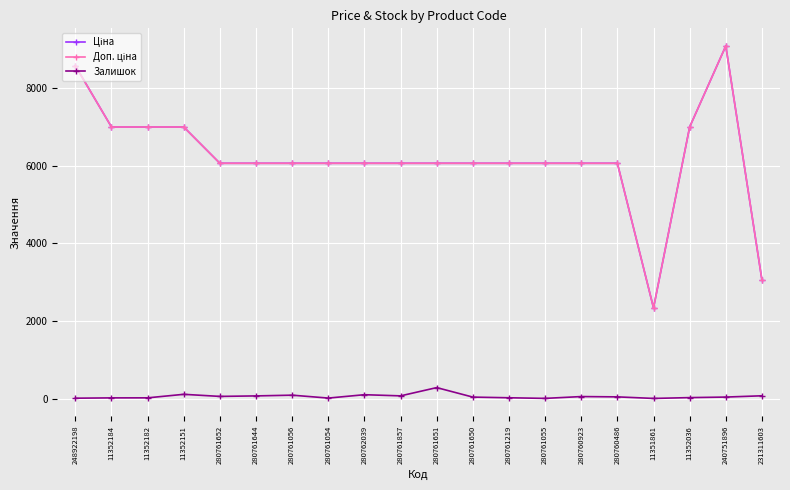

What is the greatest value displayed?

9092.0